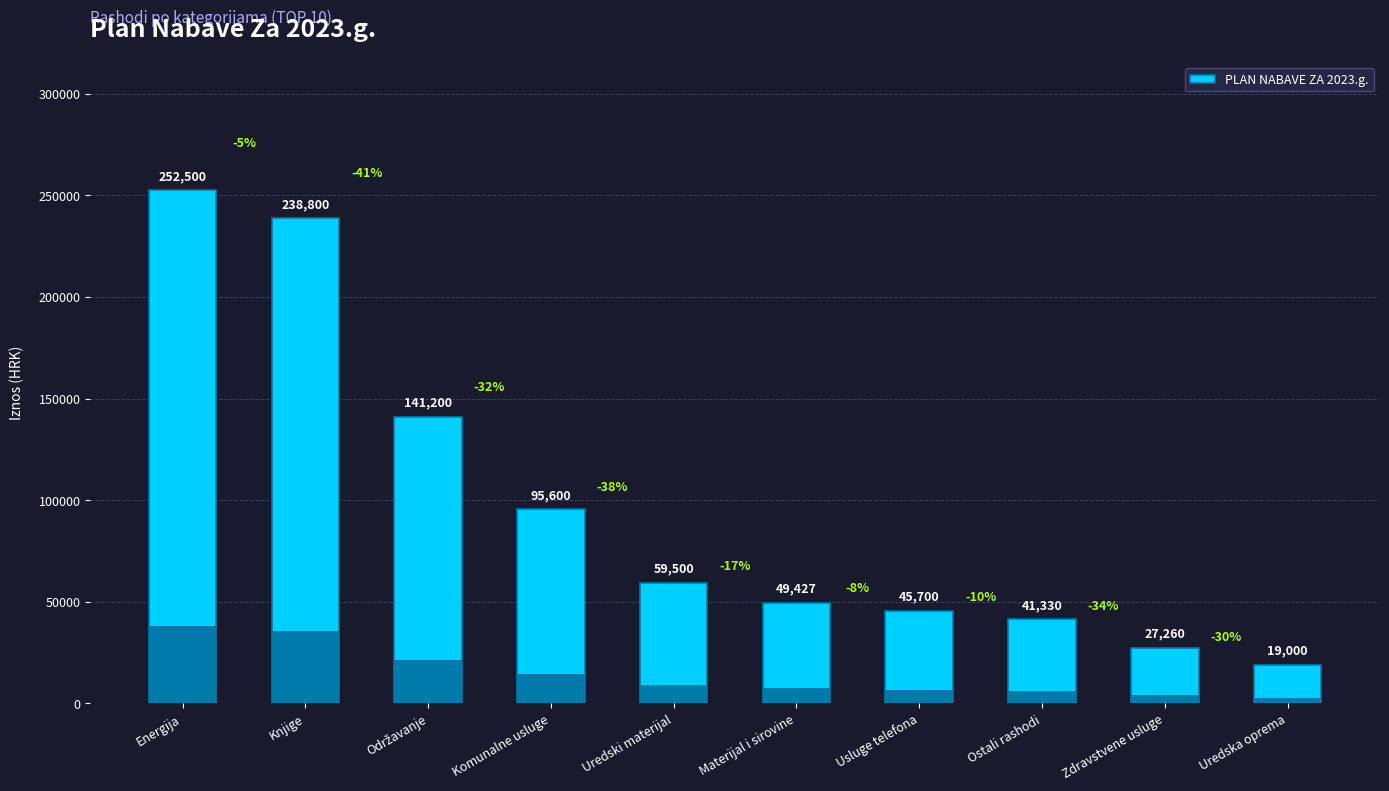

Which category has the lowest value across all series?

Uredska oprema